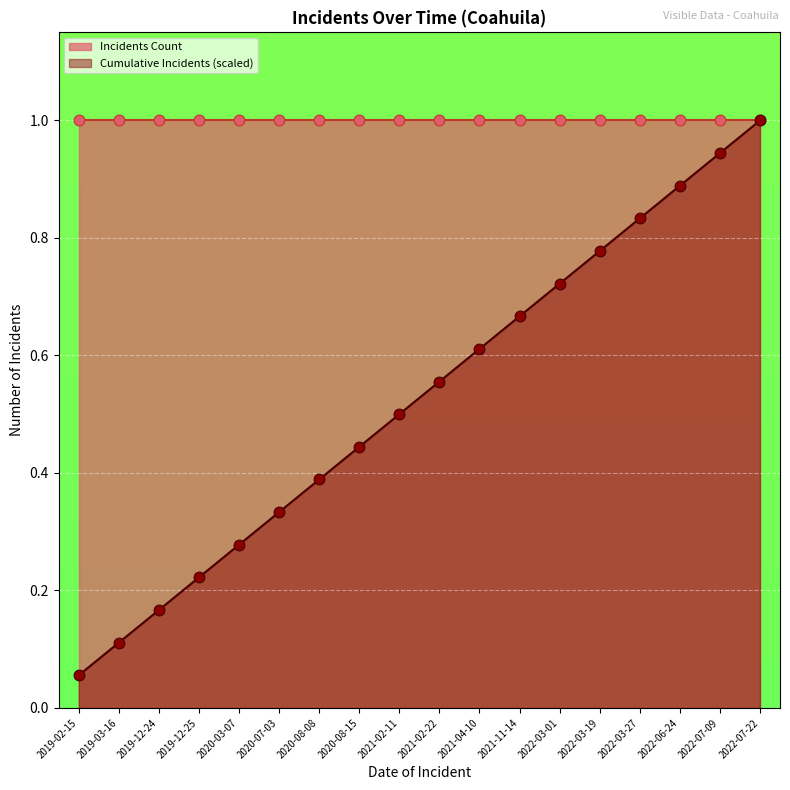

What is the change in value from 2019-02-15 to 2021-02-22?

+0.5